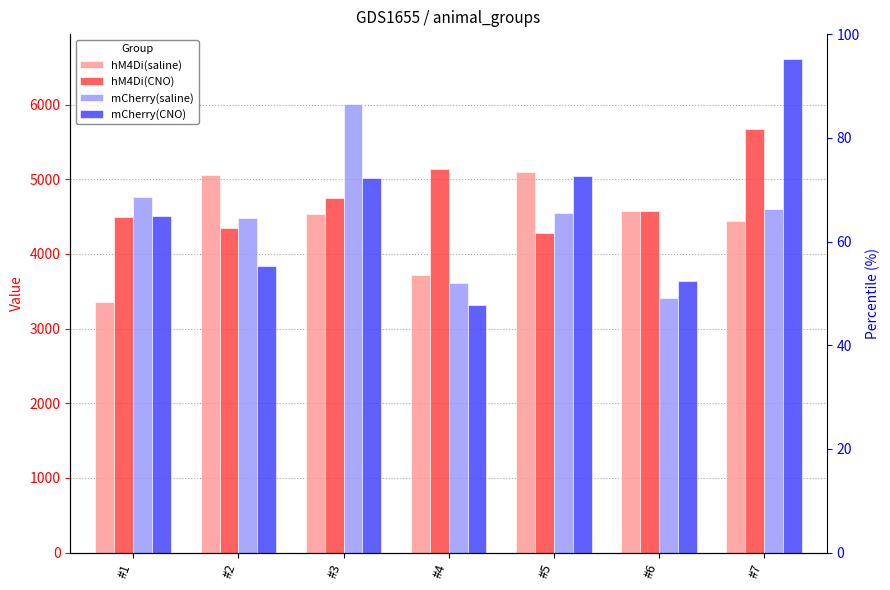

At #7, list the series in order from smallest to largest.

hM4Di(saline), mCherry(saline), hM4Di(CNO), mCherry(CNO)